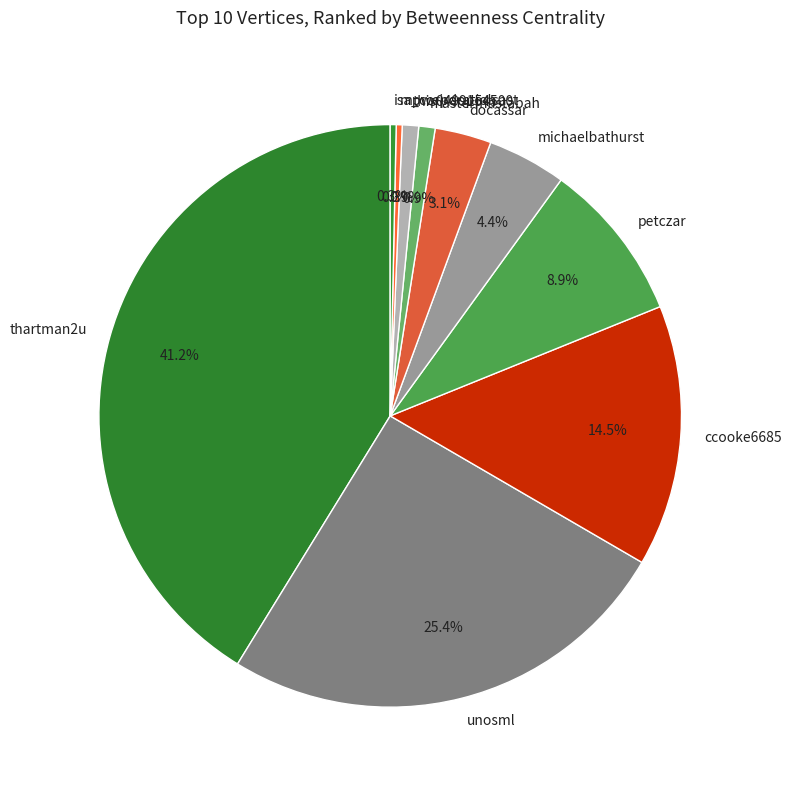

Is there a majority slice in this chart?

No